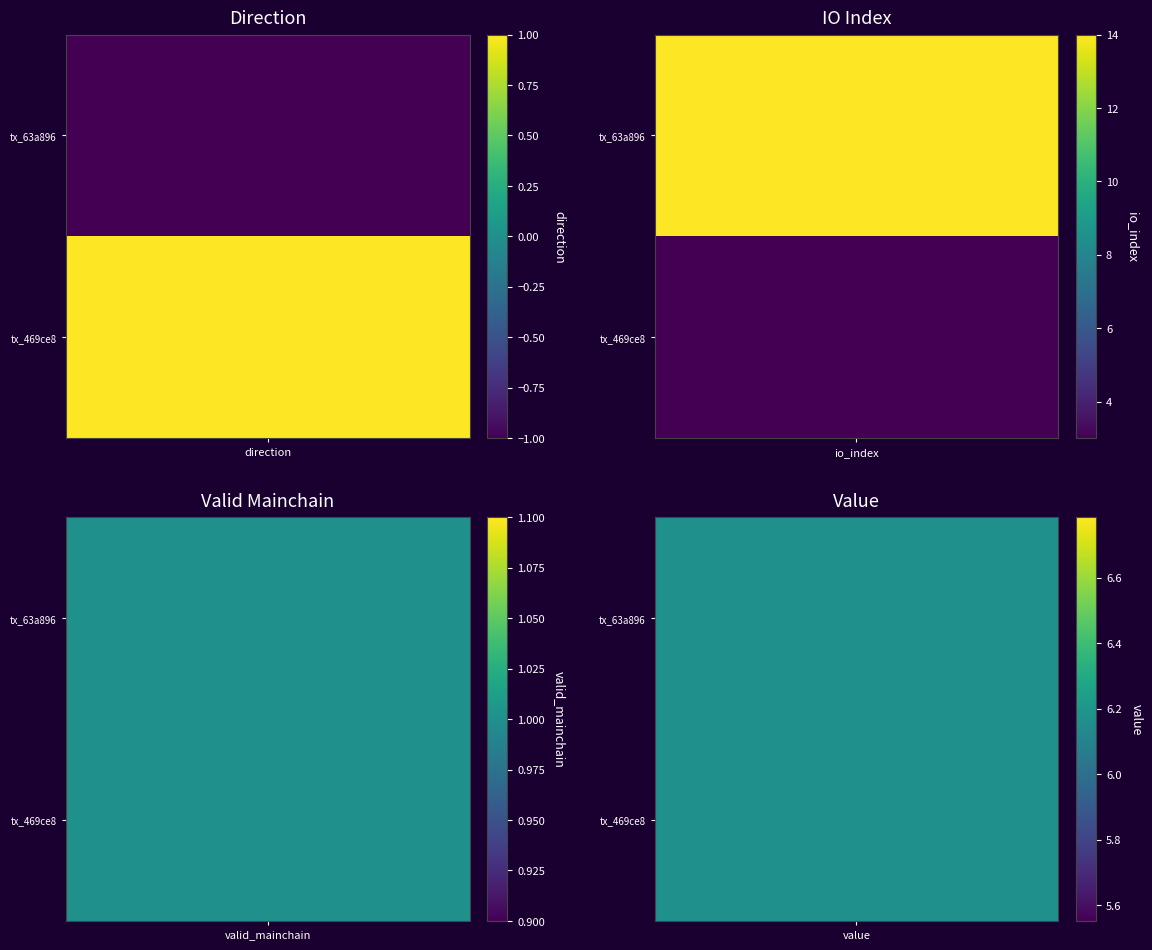

Reading left to right, transcribe all the data shown in this chart.

63a896c82f4221f3b67264c590d837bc9bd1885: direction=-1.0	io_index=14.0	valid_mainchain=1.0	value=6.2
469ce8b31a549fceaff8773da692805373721b3: direction=1.0	io_index=3.0	valid_mainchain=1.0	value=6.2